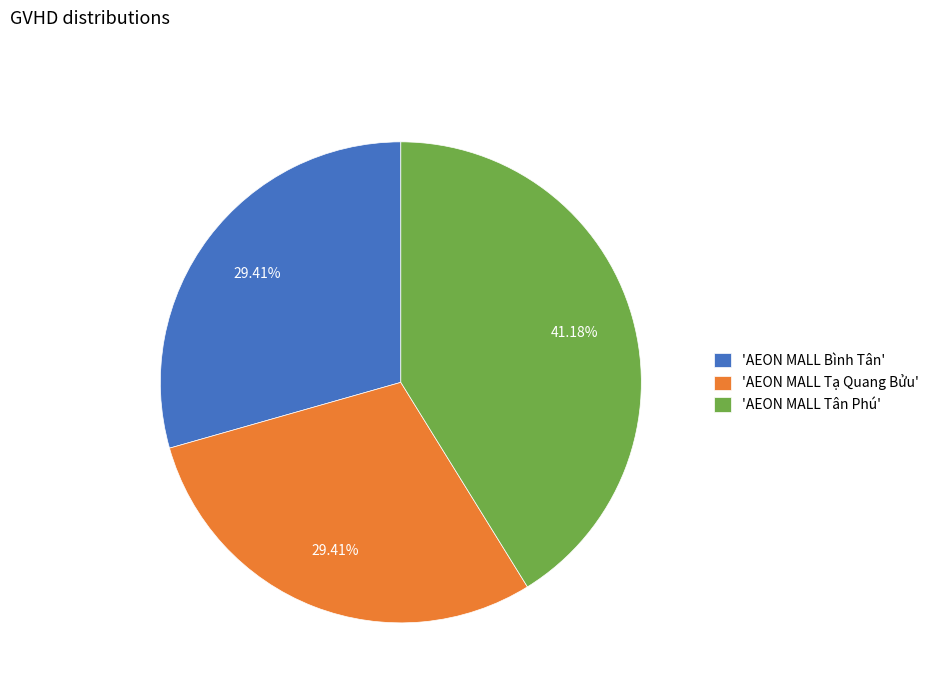

Does any single category account for the majority?

No